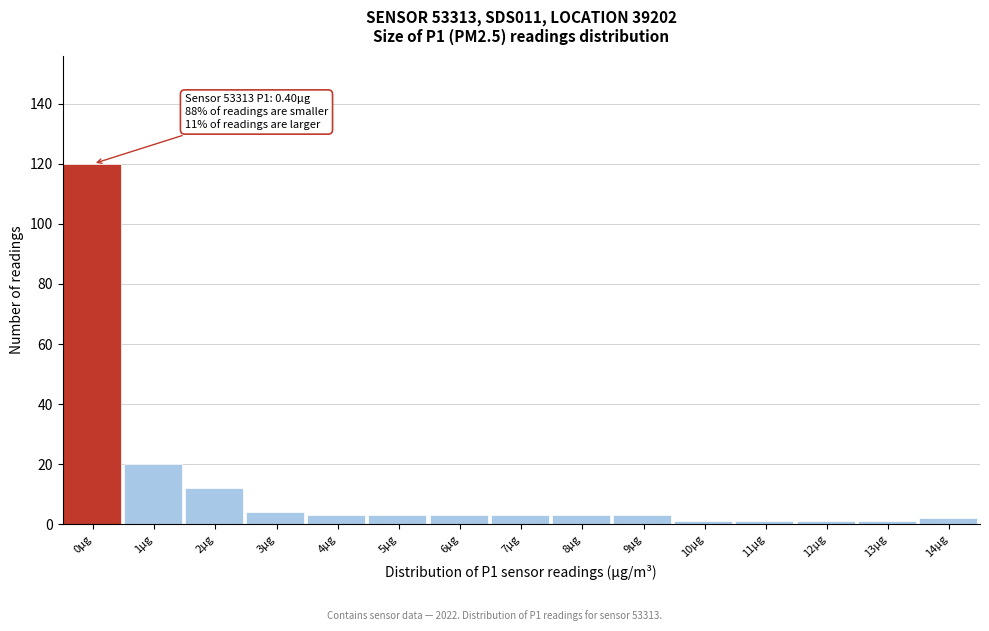

Reading left to right, list all the values displayed in this chart.

0µg=120	1µg=20	2µg=12	3µg=4	4µg=3	5µg=3	6µg=3	7µg=3	8µg=3	9µg=3	10µg=1	11µg=1	12µg=1	13µg=1	14µg=2